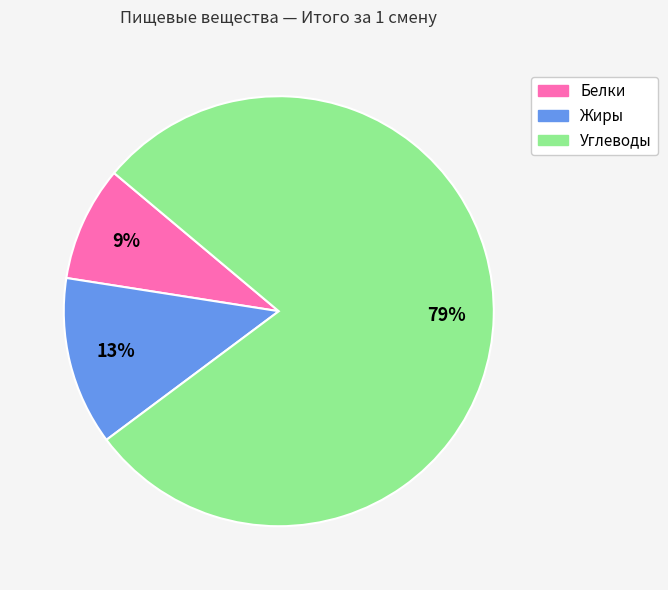

Count the number of slices in the pie.

3